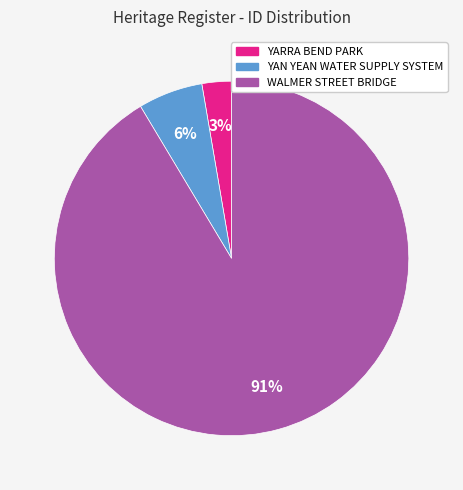

True or false: WALMER STREET BRIDGE accounts for 86% of the total.

False